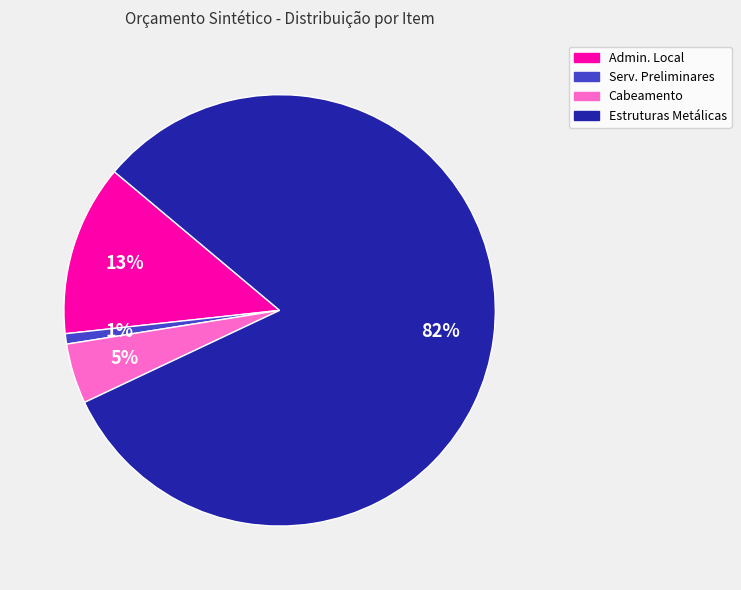

What percentage is the Admin. Local slice, to the nearest percent?

13%